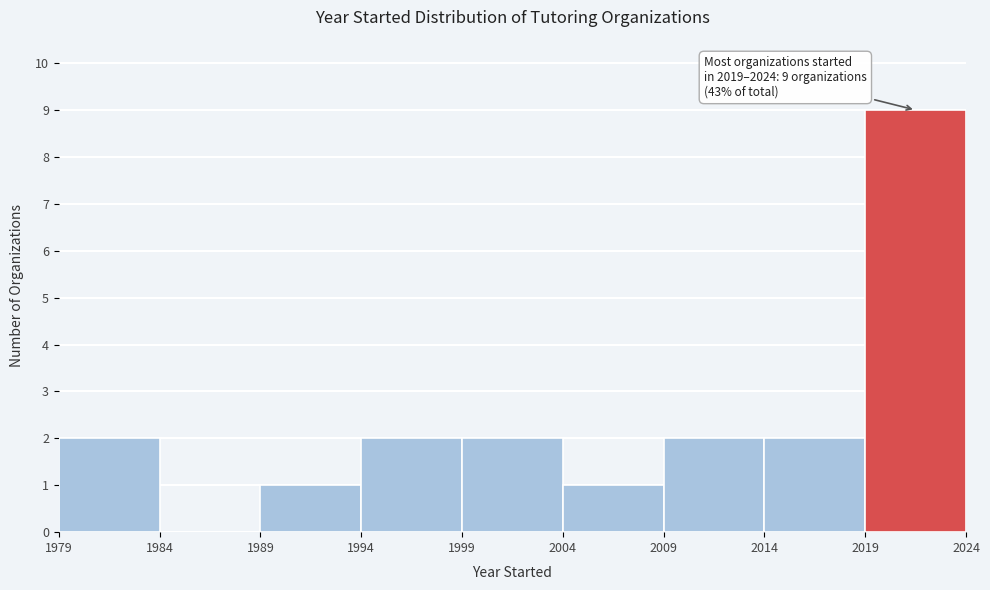

Over which range of the x-axis is the bar tallest?

2019 to 2024